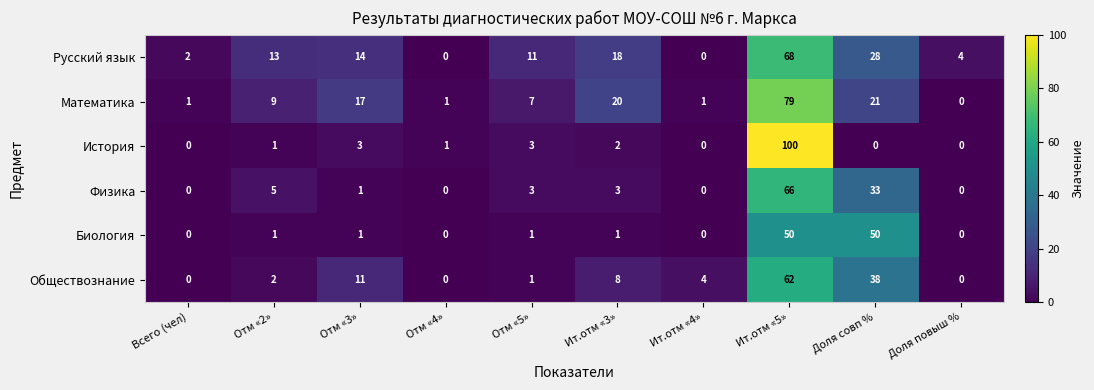

What is the sum of the Русский язык values at Доля повыш % and Ит.отм «4»?

4